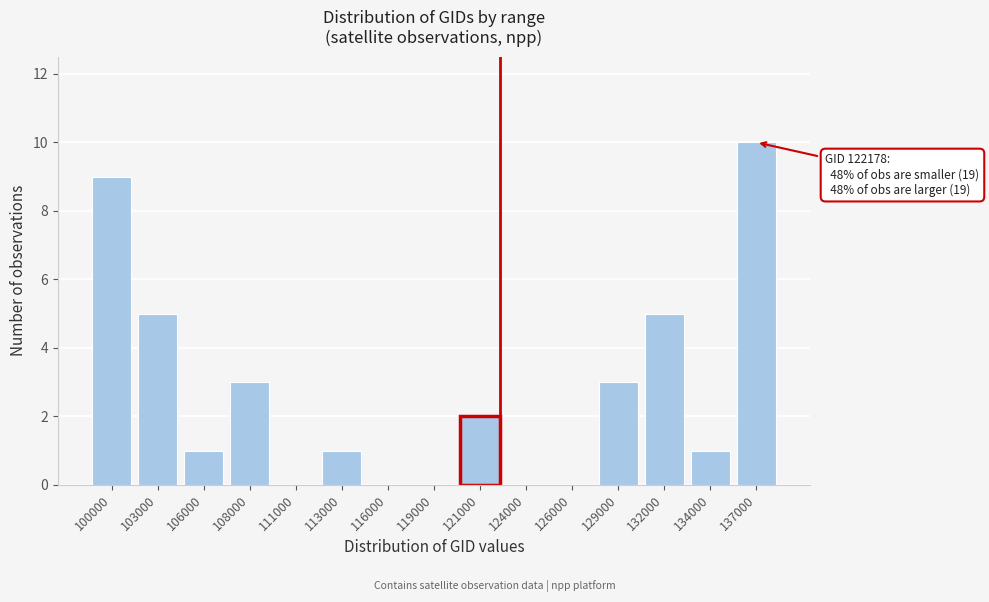

Reading right to left, extract all data points from this chart.

137000=10	134000=1	132000=5	129000=3	126000=0	124000=0	121000=2	119000=0	116000=0	113000=1	111000=0	108000=3	106000=1	103000=5	100000=9